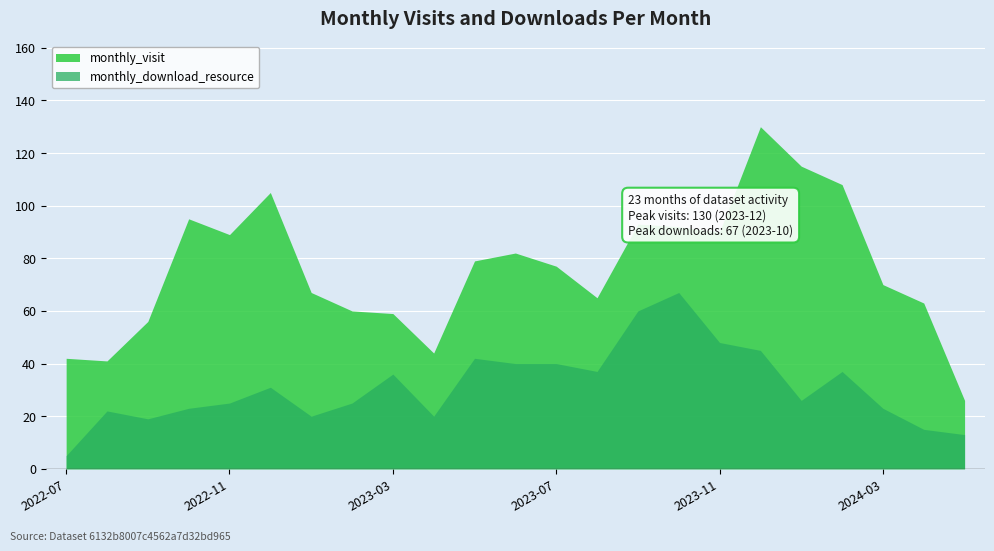

How many interior local valleys does the monthly_download_resource series have?

5